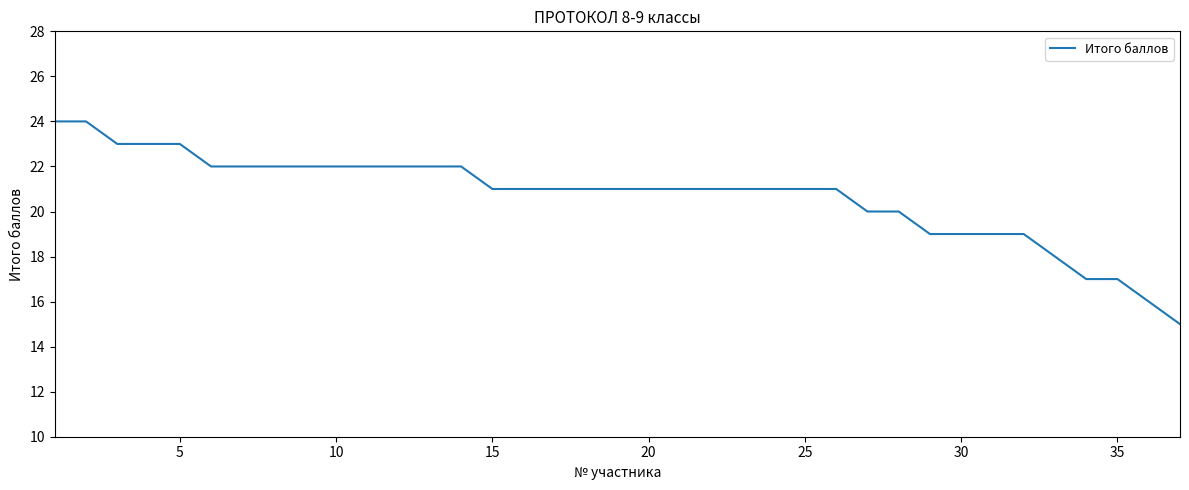

What is the difference between the maximum and minimum values?

9